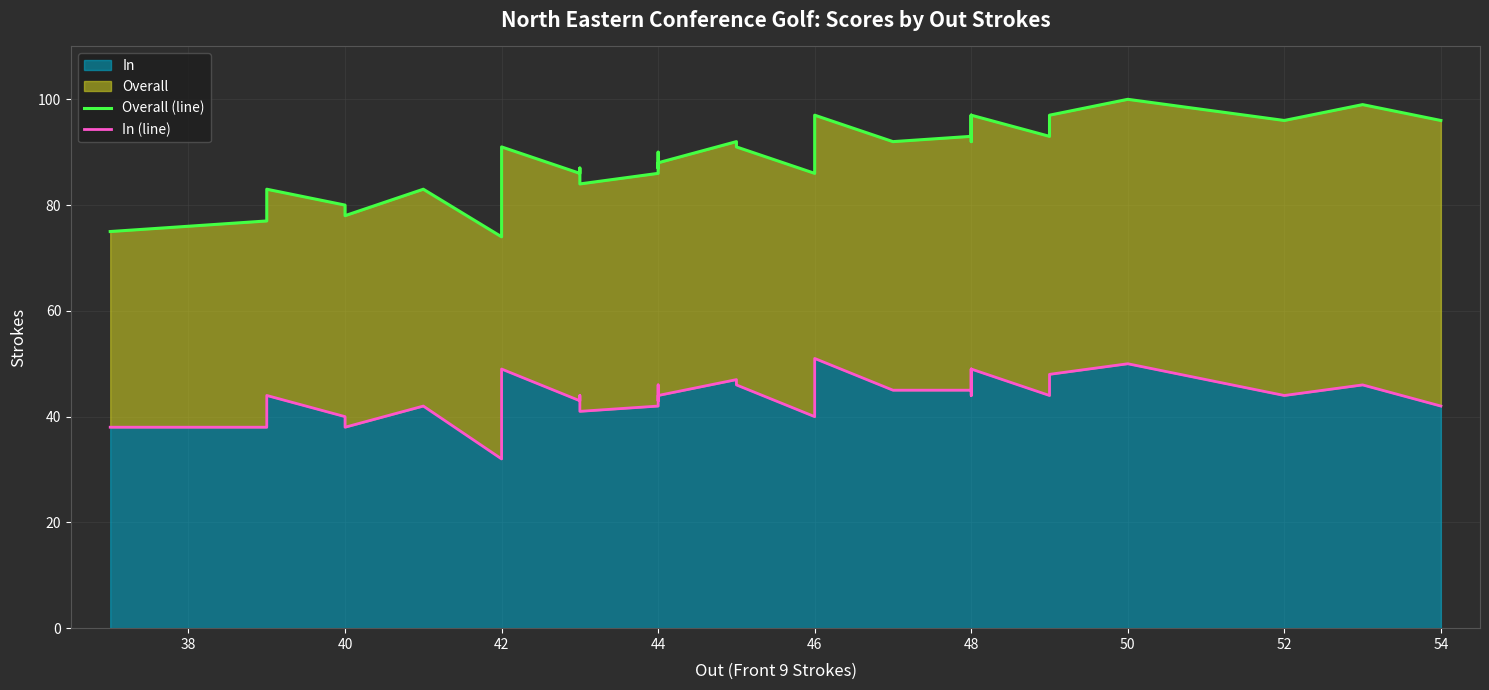

True or false: Overall (line) has more than 2 interior local peaks.

True